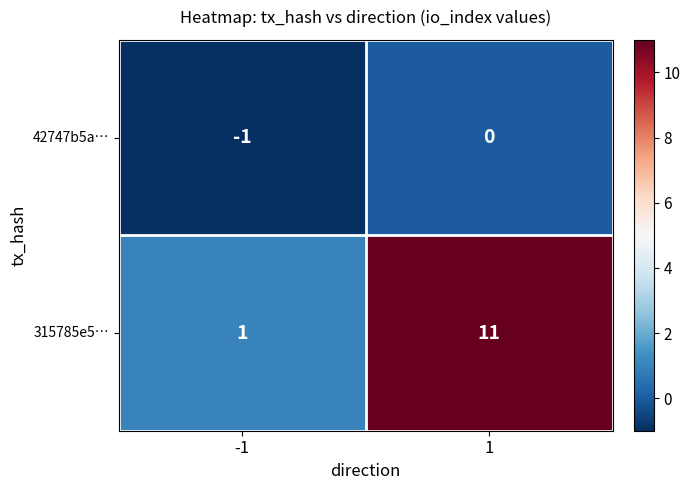

Which series has the widest spread of values?

315785e5…